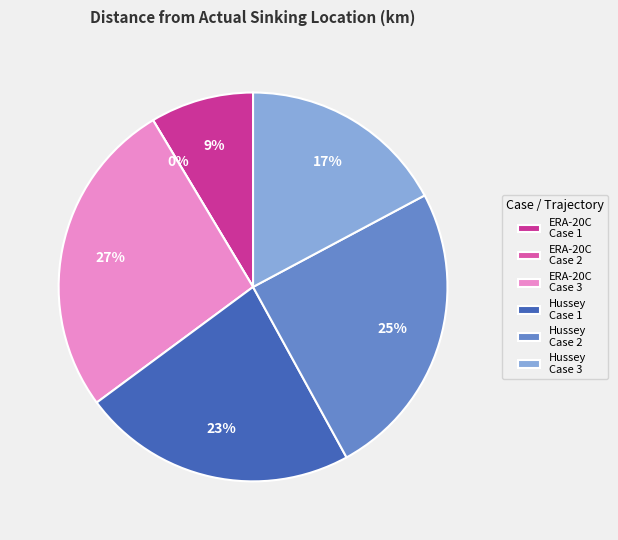

To the nearest percent, what is the difference between the largest and smallest slice percentages?

27%